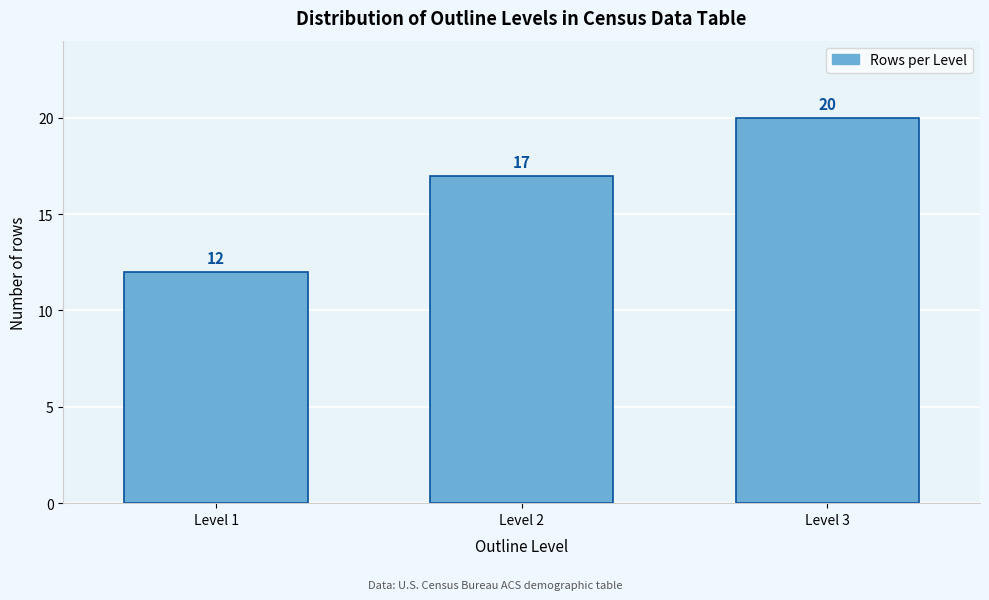

Reading right to left, transcribe all the data shown in this chart.

20	17	12